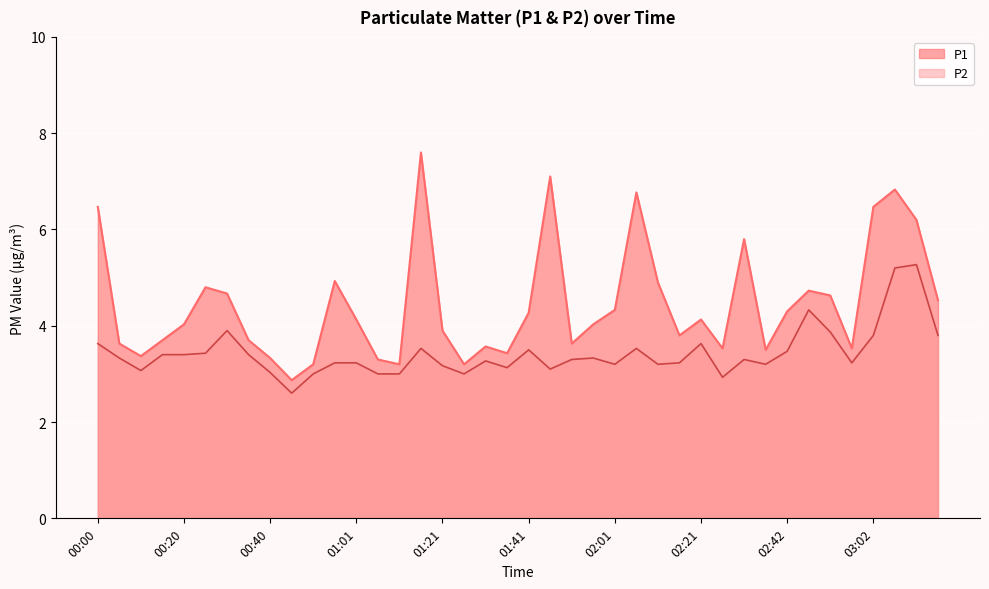

How many series are shown in this chart?

2